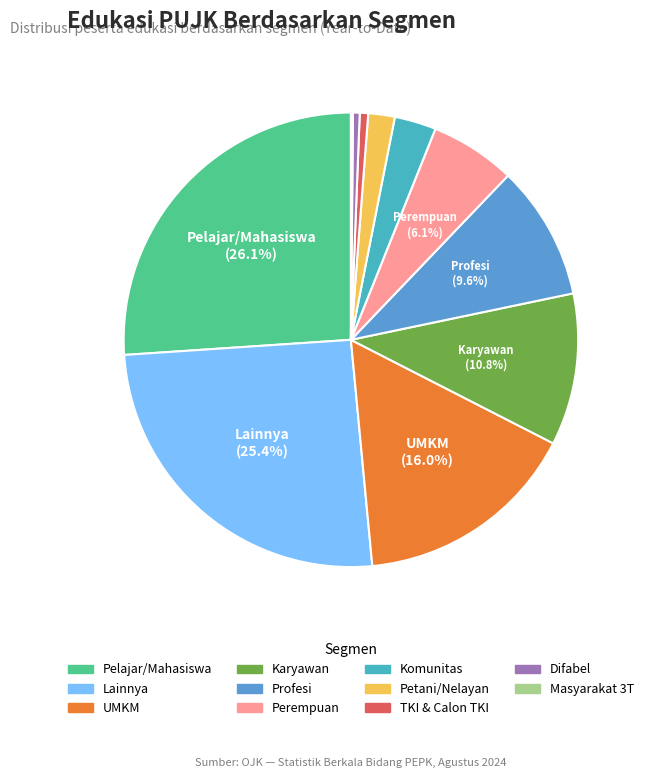

What is the smallest slice in the pie chart?

Masyarakat 3T